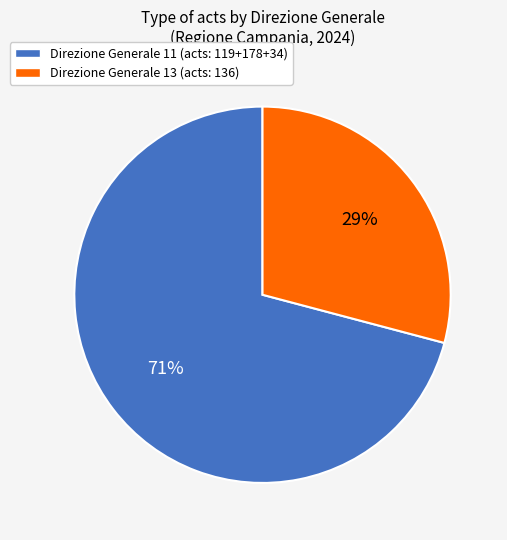

To the nearest percent, what is the difference between the largest and smallest slice percentages?

42%